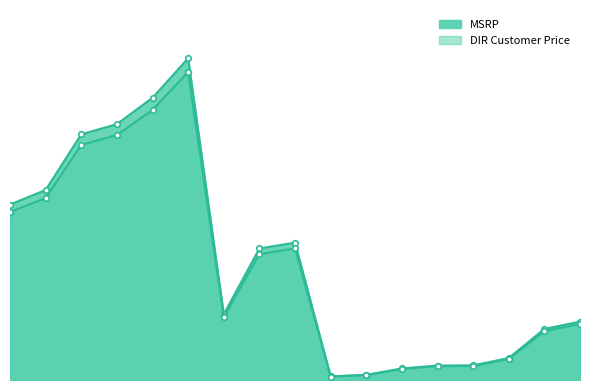

Is it true that MSRP equals 2184.0 at SS16W-HEPD-LIGHT?

True